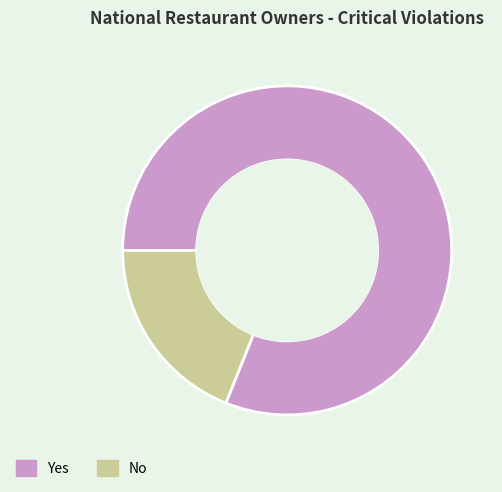

Approximately how many times larger is the value at Yes compared to No?

4.3